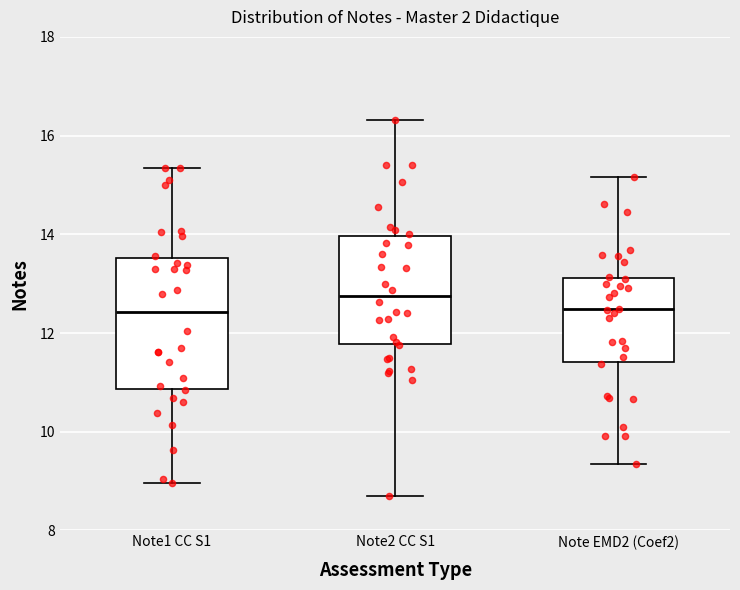

Reading left to right, read every box against the y-axis: the position of its median line, the range the box covers, and the ends of its whiskers. The values are not printed on the chart, so give them approximately, as read against the axis.

Note1 CC S1: median 12.4, box 10.8 to 13.6, whiskers 9.0 to 15.4
Note2 CC S1: median 12.8, box 11.8 to 14.0, whiskers 8.6 to 16.4
Note EMD2 (Coef2): median 12.4, box 11.4 to 13.2, whiskers 9.4 to 15.2